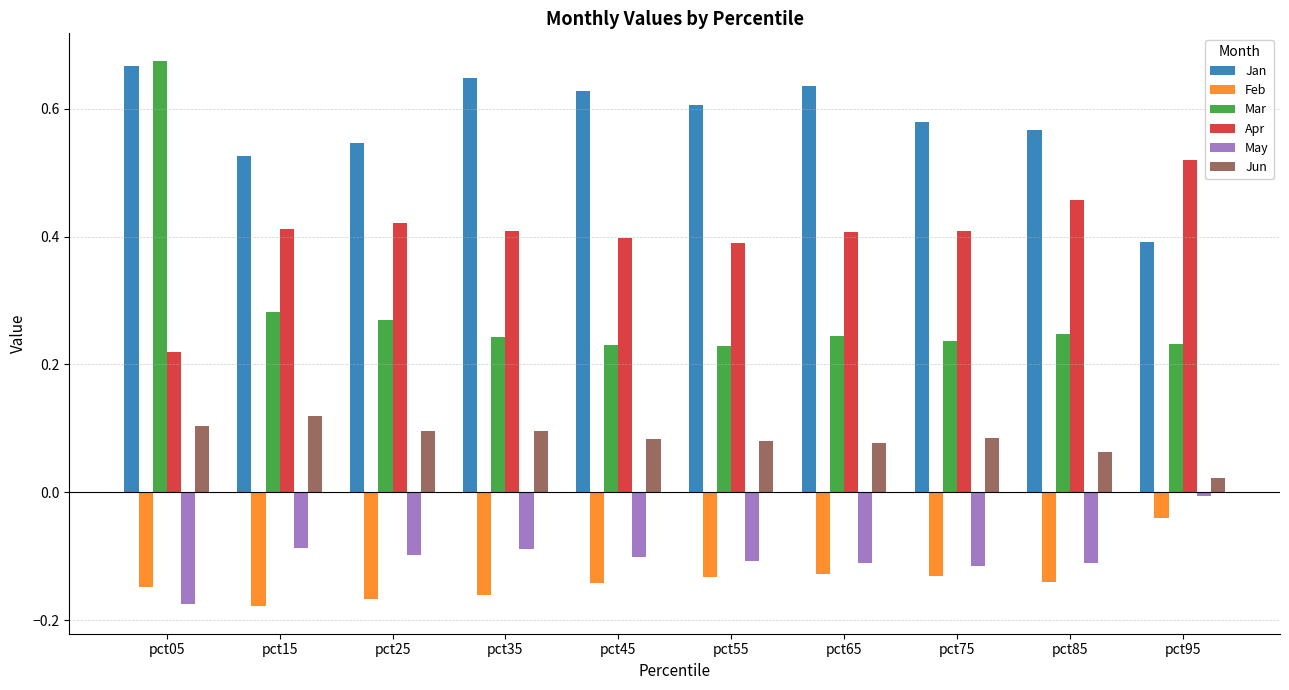

What is the sum of all Feb values?

-1.4